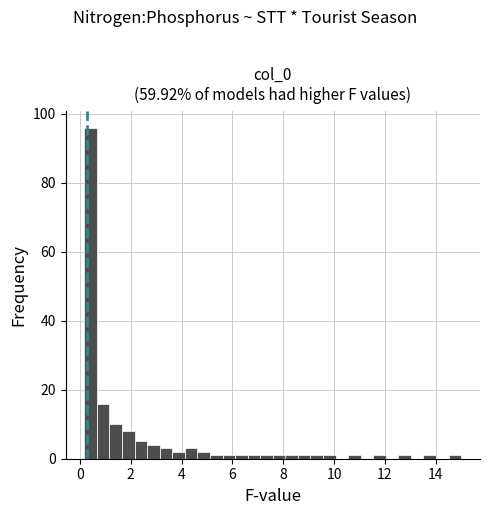

Around what value on the x-axis is the tallest bar? Give the approximate position of its centre, as read against the axis.

0.4